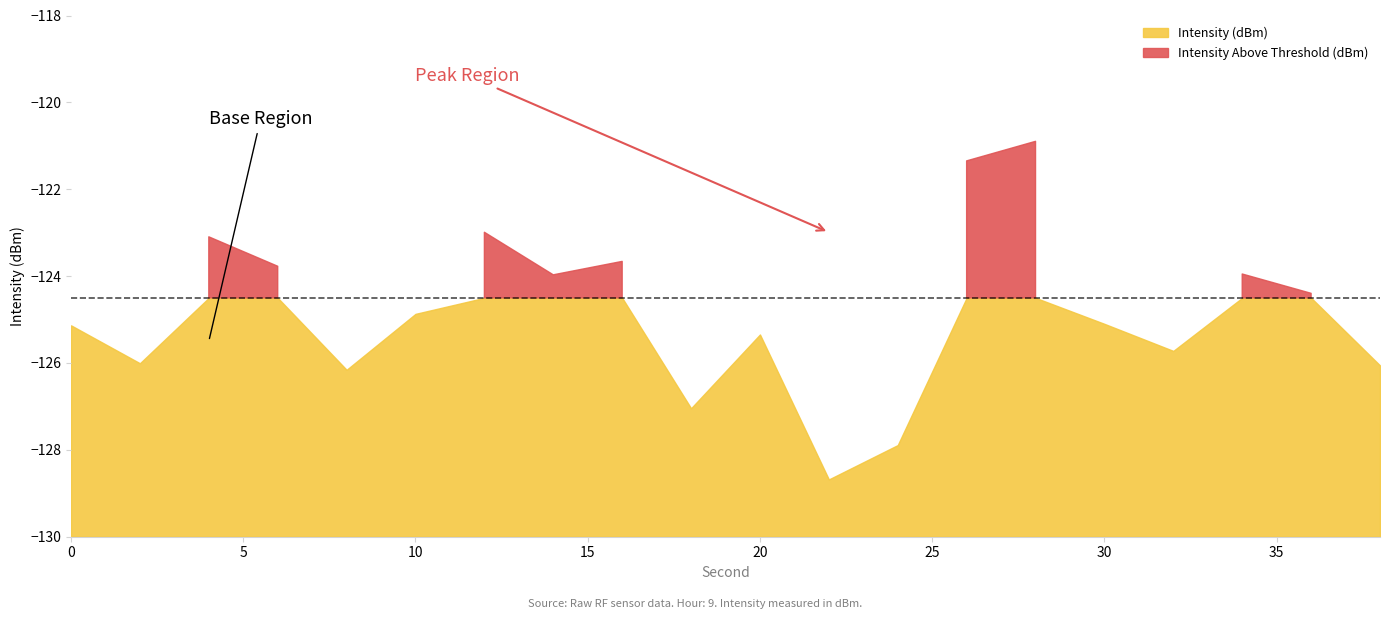

What is the sum of the Intensity (dBm) values at 4 and 12?

-246.1